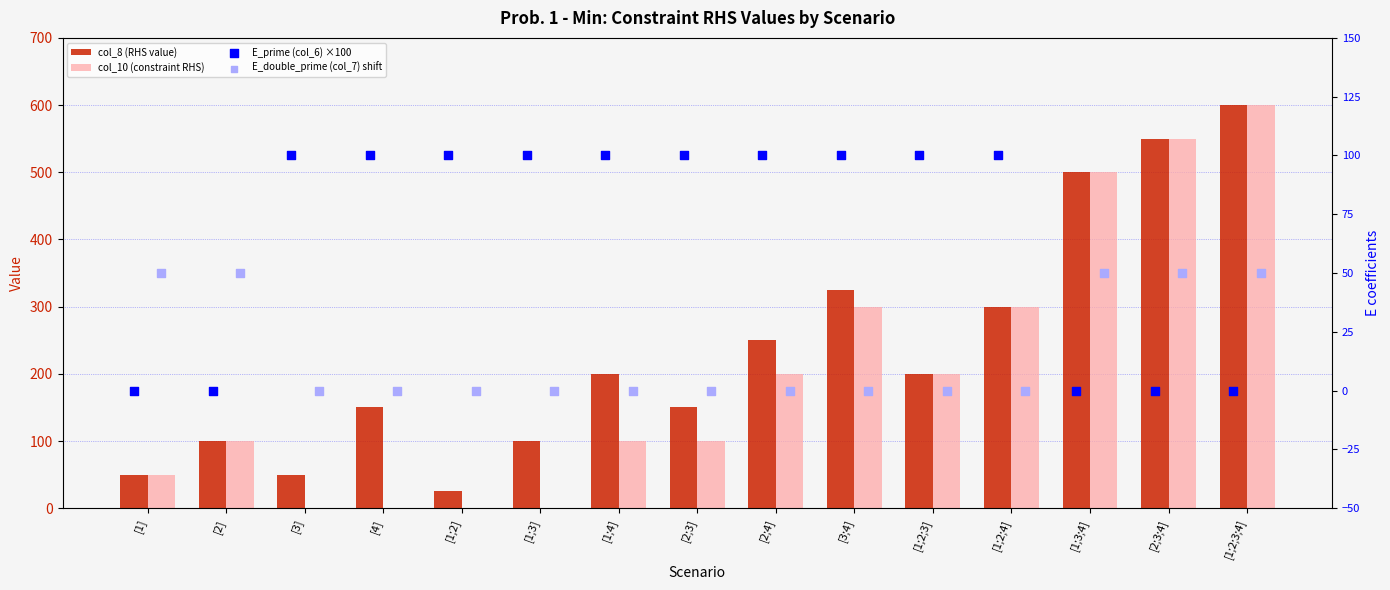

Is the value of col_8 (RHS value) at [1;4] greater than the value of col_10 (constraint RHS) at [1]?

Yes